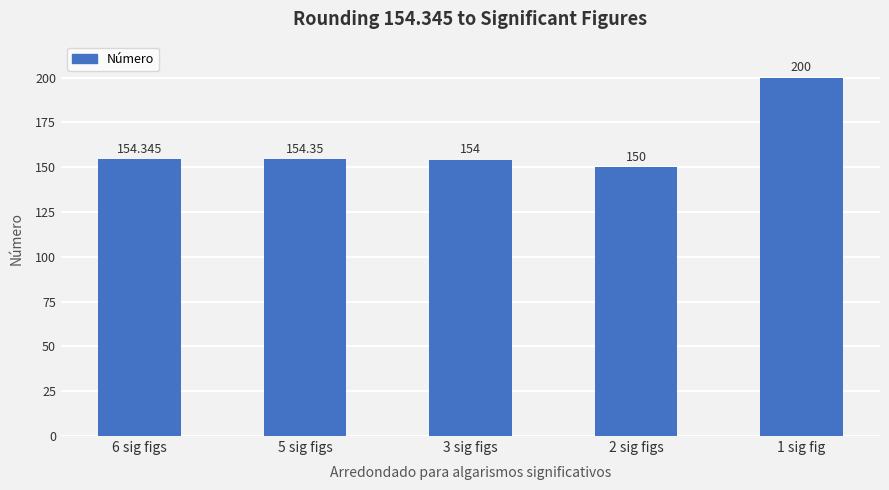

What is the smallest value displayed?

150.0